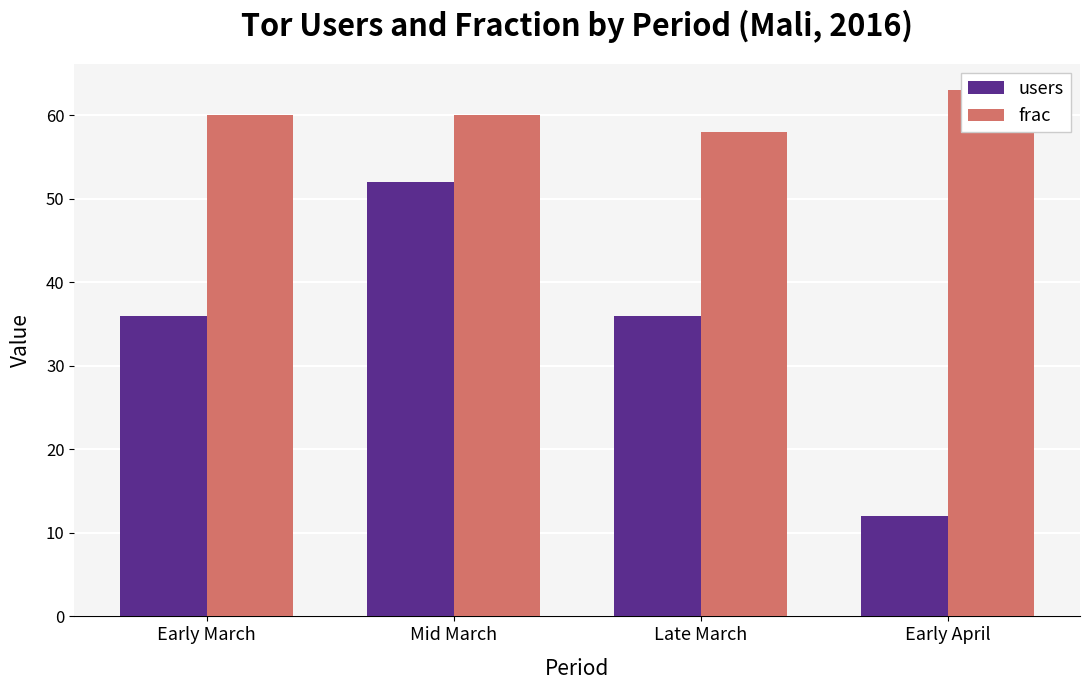

Does the chart contain stacked bars?

No